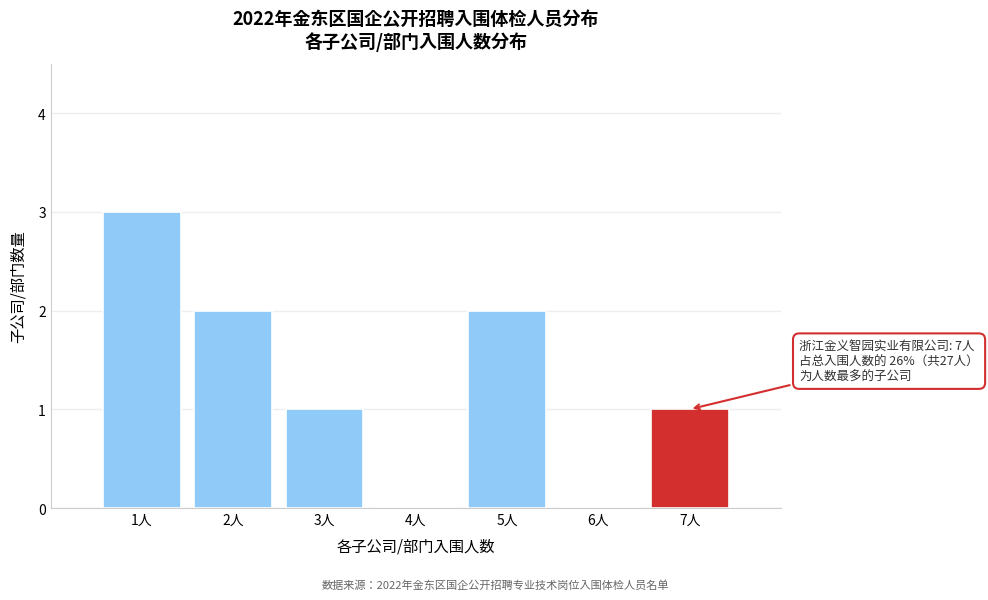

Over which range of the x-axis is the bar tallest?

0.5 to 1.5